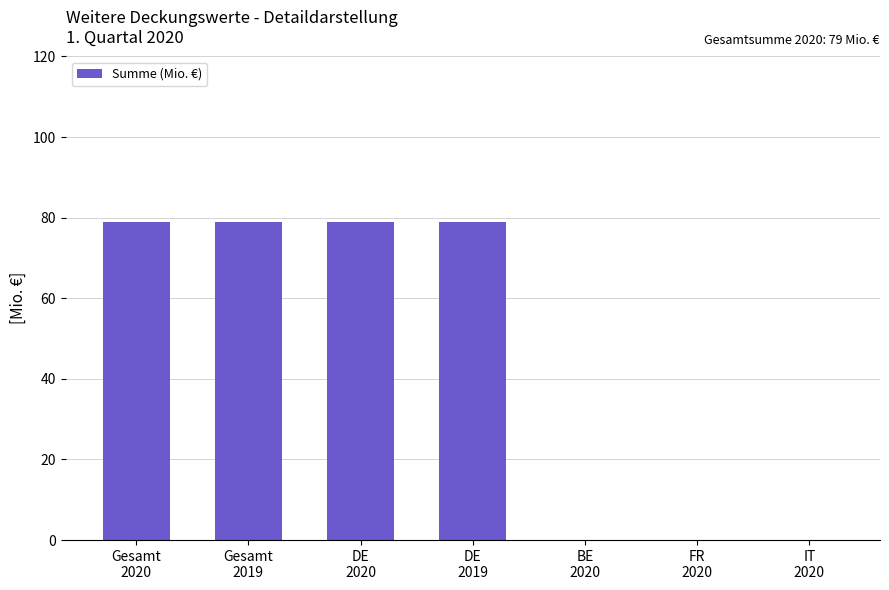

What is the sum of all values?

316